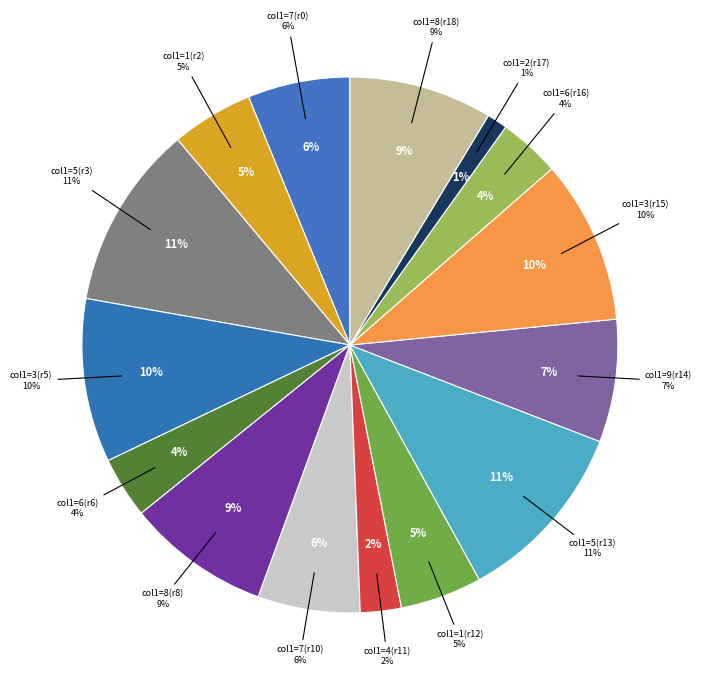

Is it true that 5 is 11% of the pie?

True